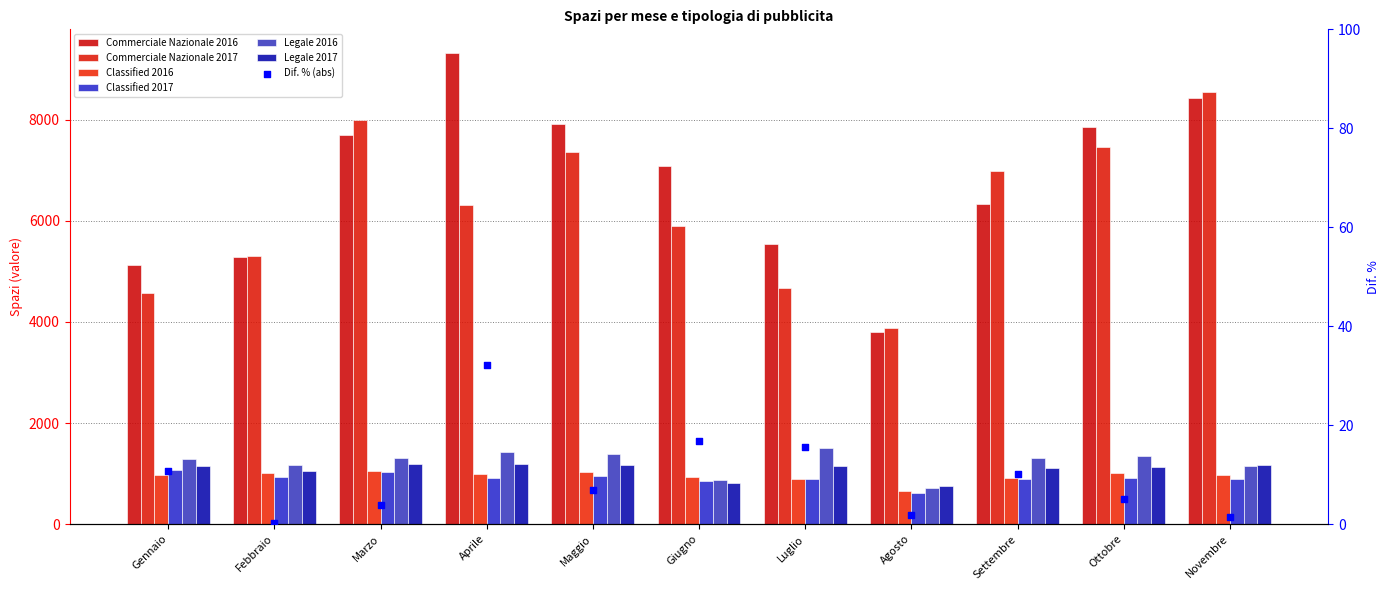

Which series has the largest total across all categories?

Commerciale Nazionale 2016